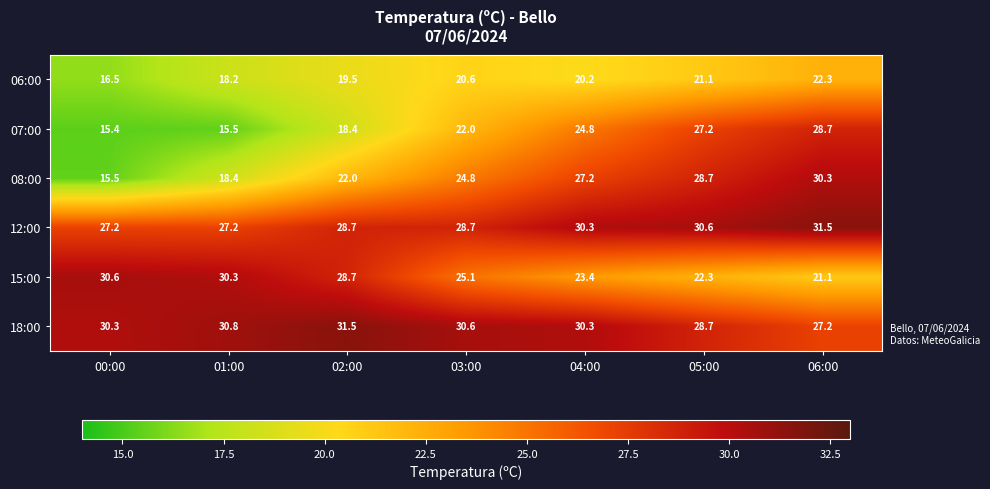

Between 00:00 and 02:00, which series saw the biggest shift?

08:00